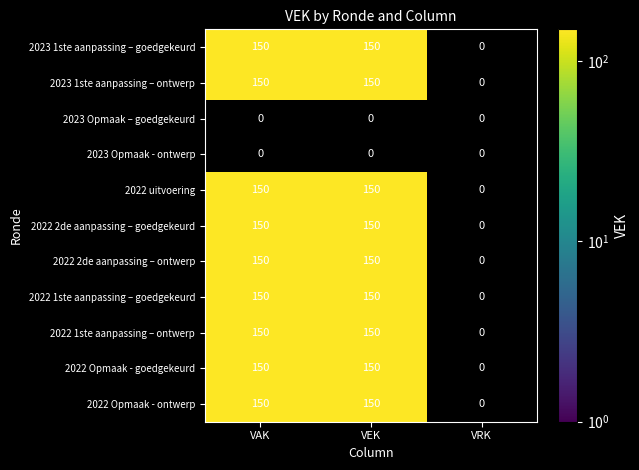

Reading left to right, list all the values displayed in this chart.

2023 1ste aanpassing – goedgekeurd: 150	150	0
2023 1ste aanpassing – ontwerp: 150	150	0
2023 Opmaak – goedgekeurd: 0	0	0
2023 Opmaak - ontwerp: 0	0	0
2022 uitvoering: 150	150	0
2022 2de aanpassing – goedgekeurd: 150	150	0
2022 2de aanpassing – ontwerp: 150	150	0
2022 1ste aanpassing – goedgekeurd: 150	150	0
2022 1ste aanpassing – ontwerp: 150	150	0
2022 Opmaak - goedgekeurd: 150	150	0
2022 Opmaak - ontwerp: 150	150	0